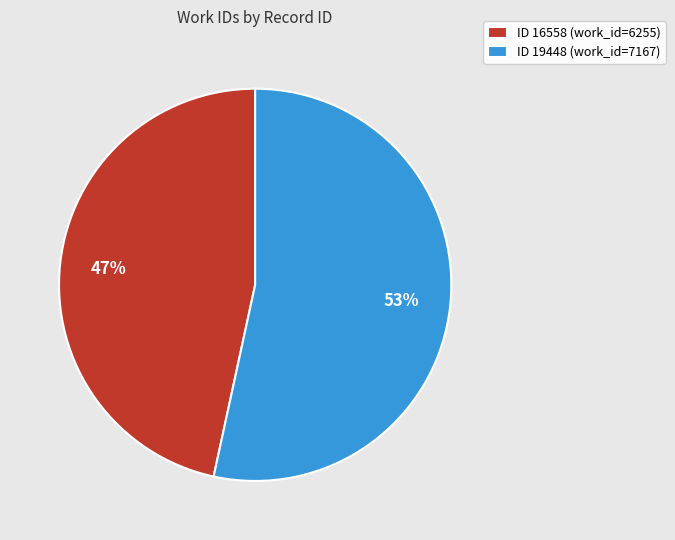

To the nearest percent, what is the average slice percentage?

50%